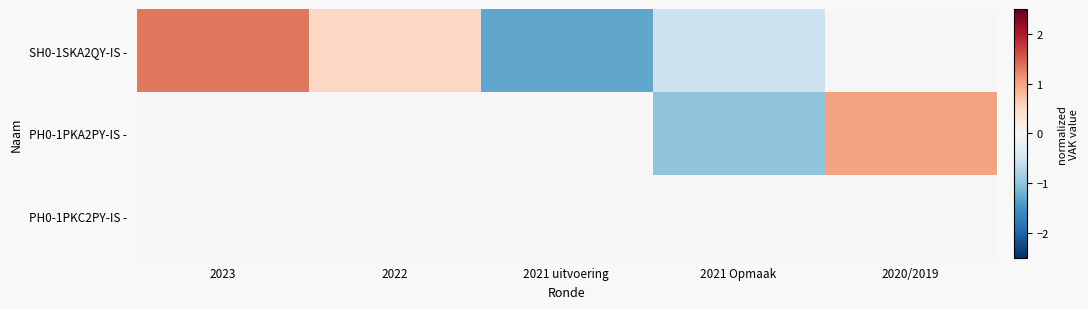

How many categories are shown in the chart?

5